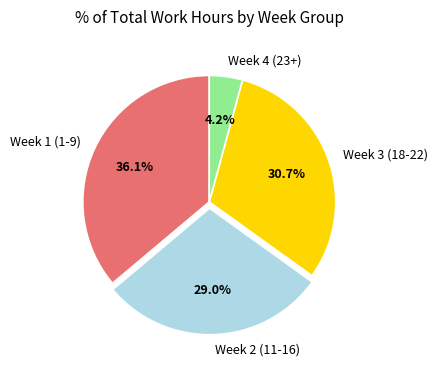

How many segments does this pie chart have?

4